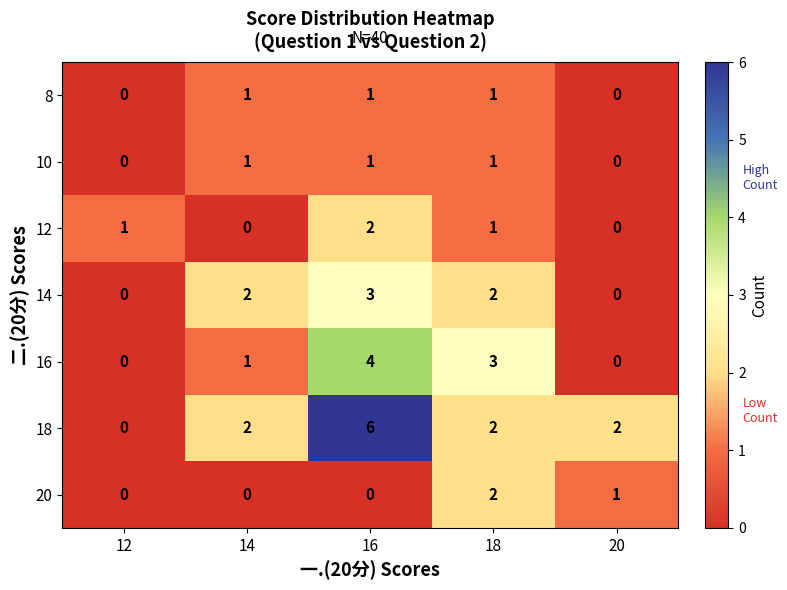

The value of 20 at 18 is 1. True or false?

False